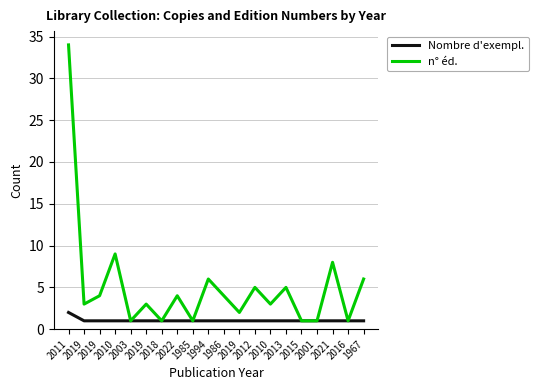

List the labels in order of n° éd. value, smallest first.

2003, 2018, 1985, 2015, 2001, 2016, 2019, 2019, 2019, 2010, 2019, 2022, 1986, 2012, 2013, 1994, 1967, 2021, 2010, 2011